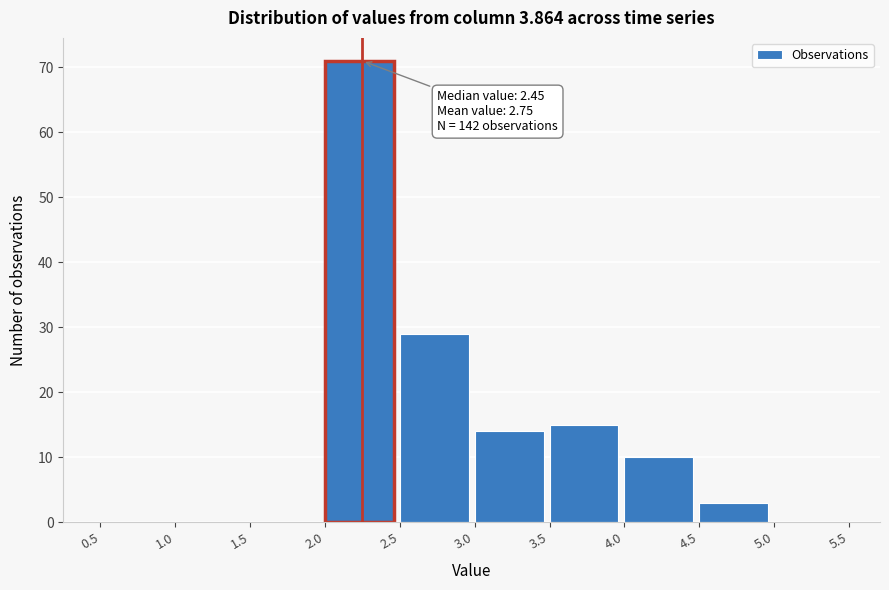

Over which range of the x-axis is the bar tallest?

2.0 to 2.5